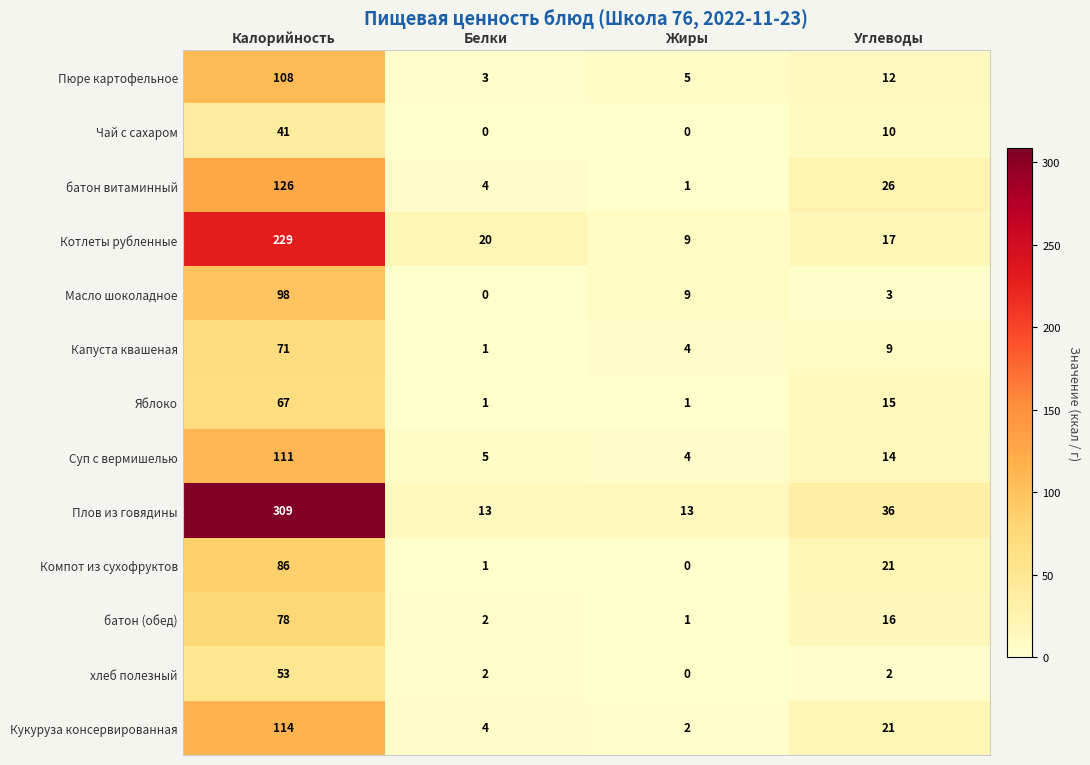

What is the average value of the батон (обед) series?

24